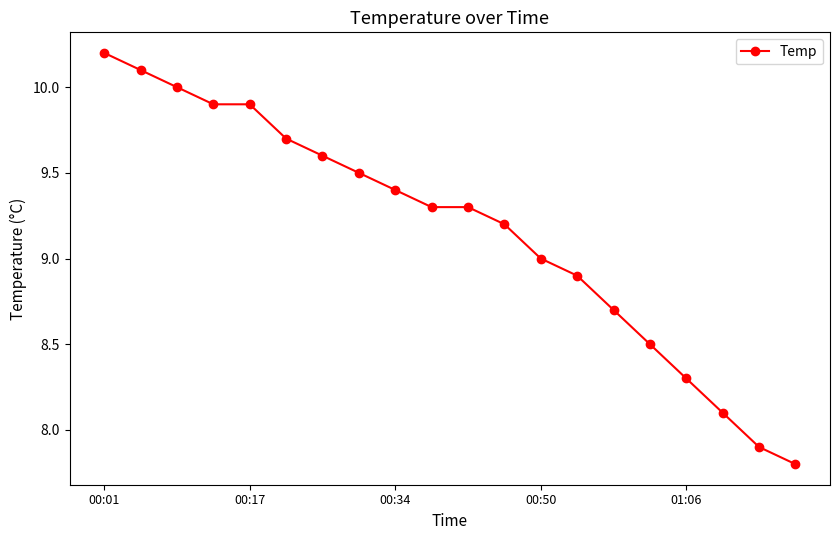

What is the value of the 8th point from the left?

9.5